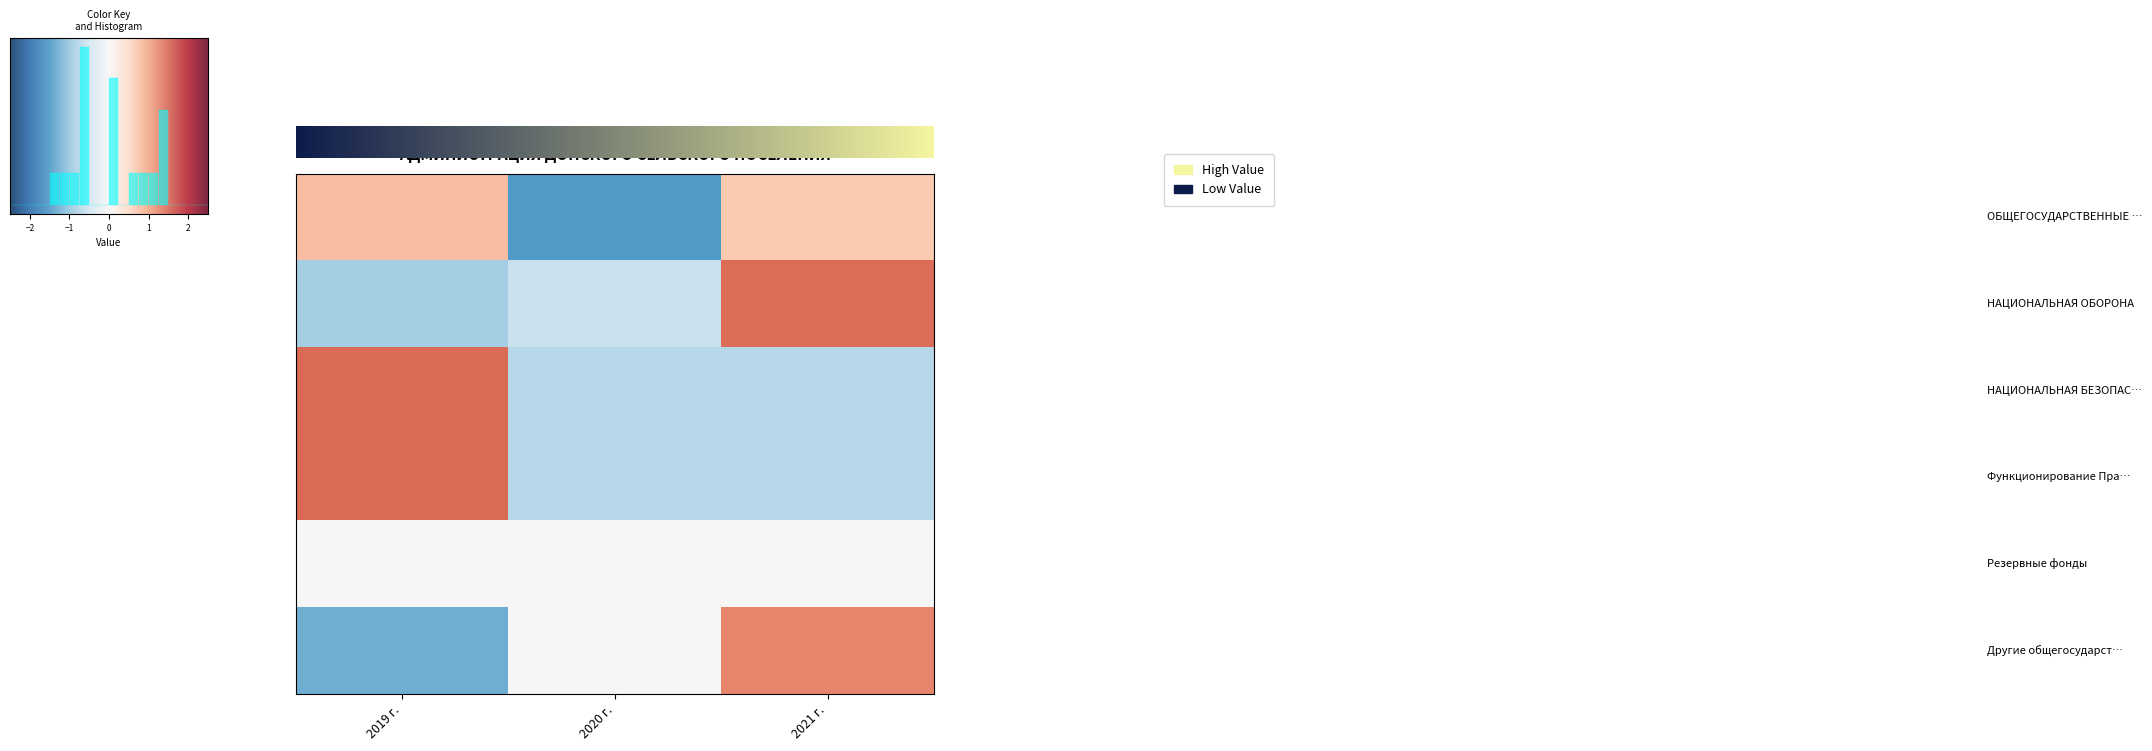

What is the smallest value displayed?

-1.4